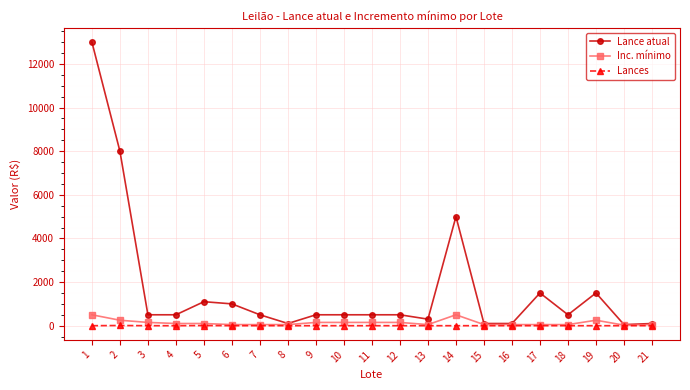

Is this an area chart (filled region under the line)?

No